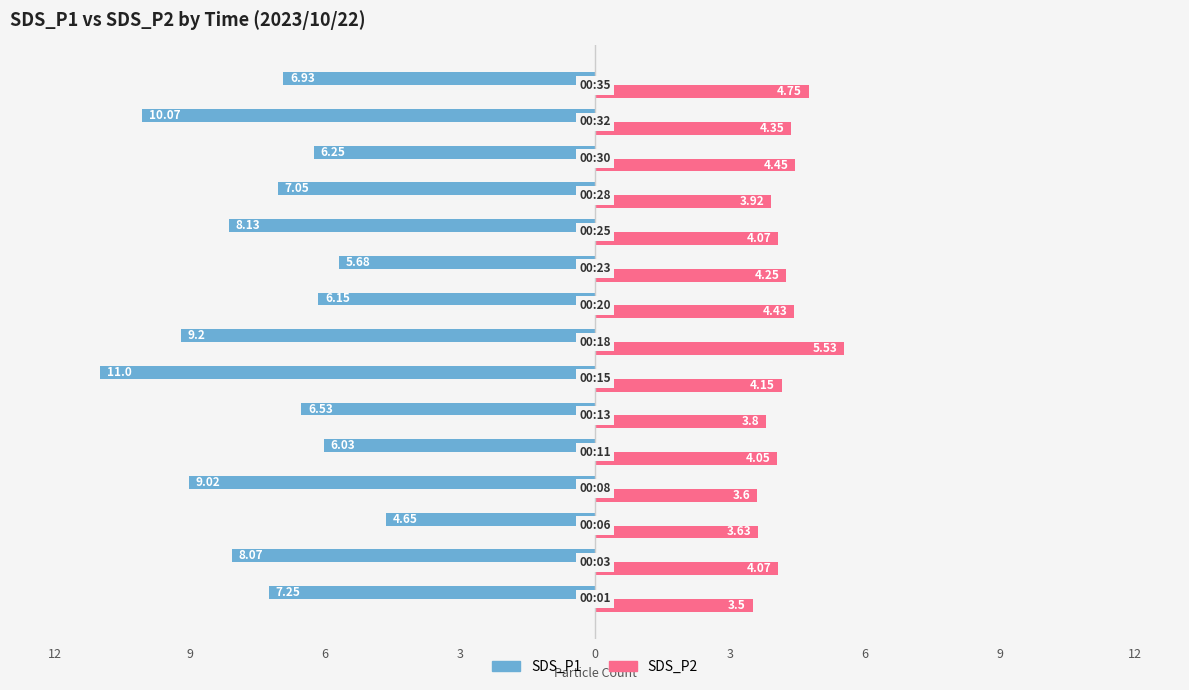

List the series in order of their overall mean, lowest first.

SDS_P2, SDS_P1